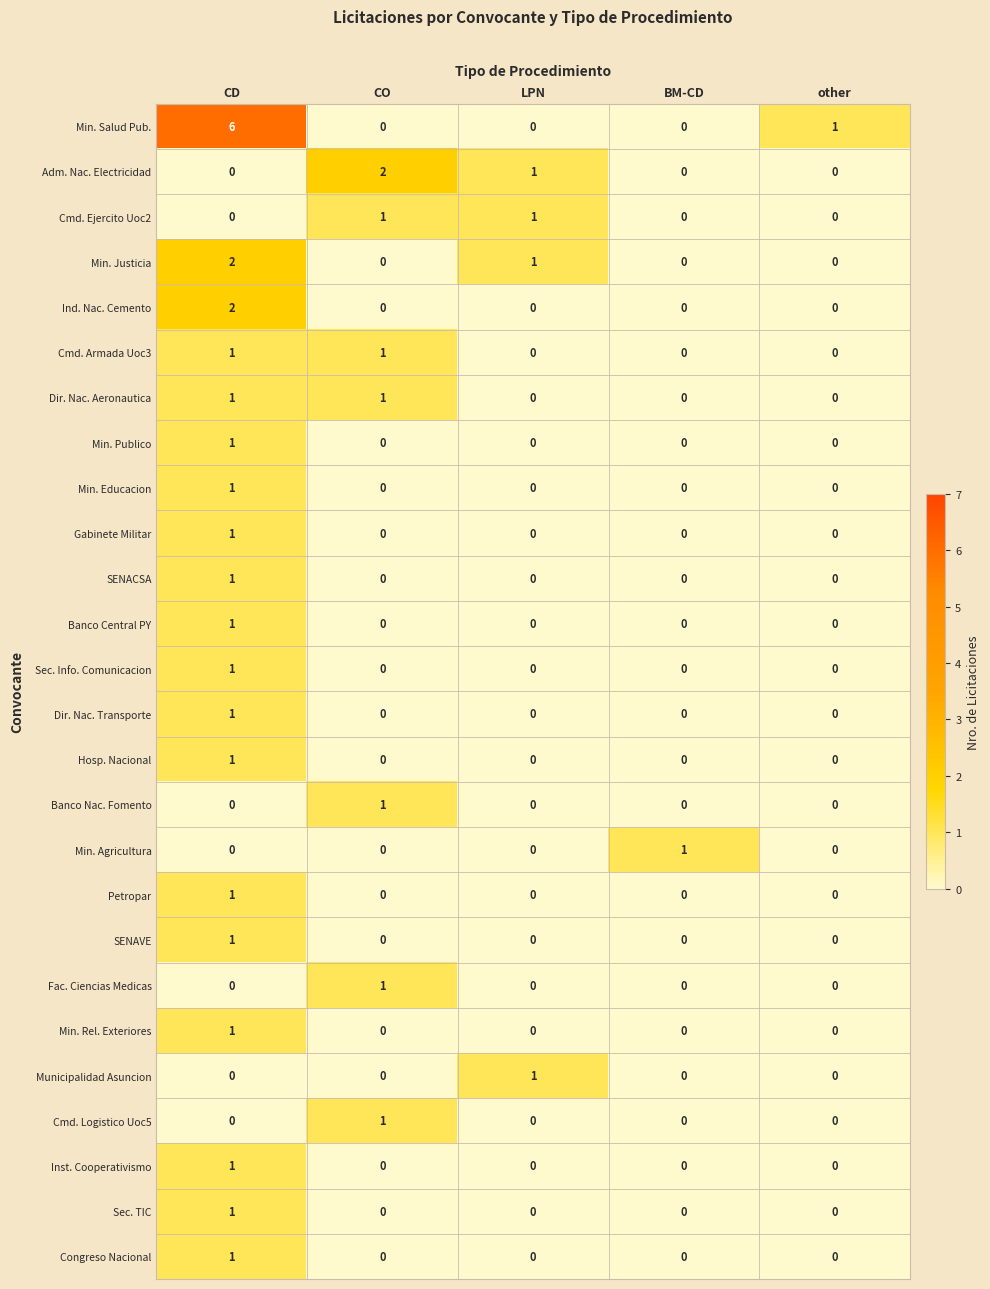

How many series are shown in this chart?

26